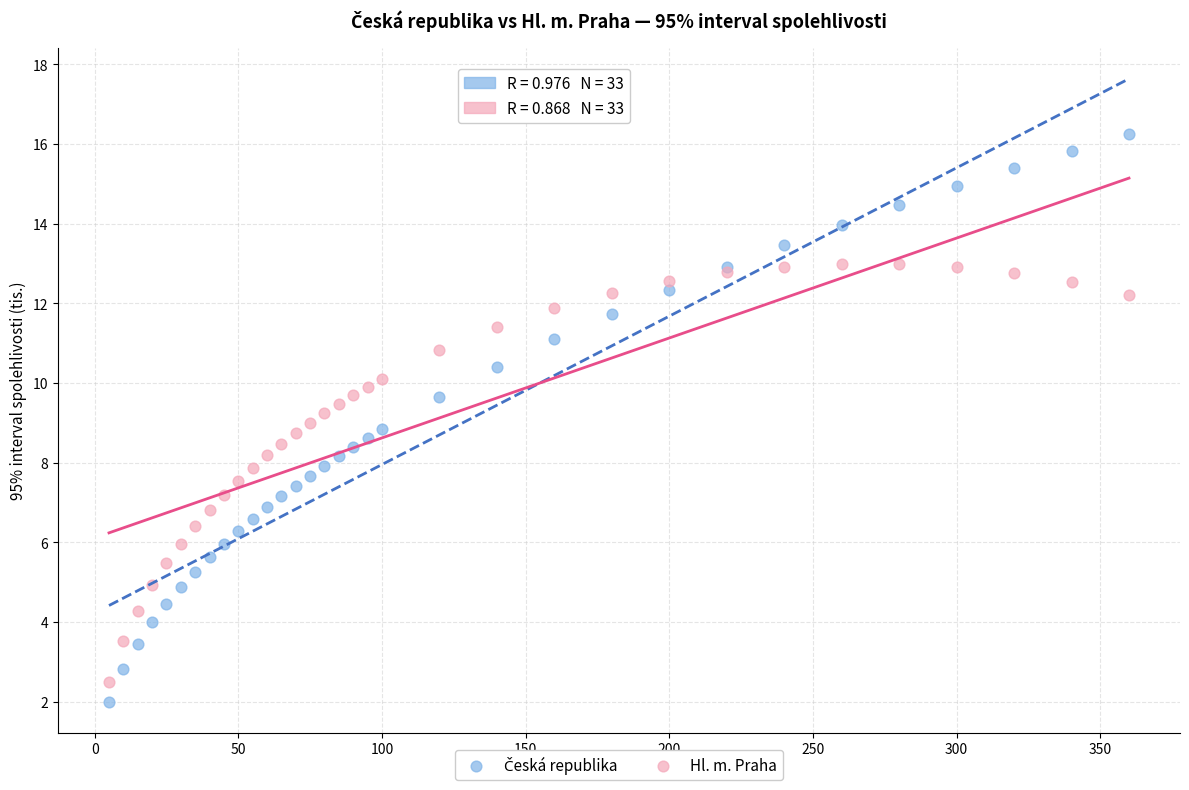

What is the X range (max minus min) for the scatter plot?

355.0